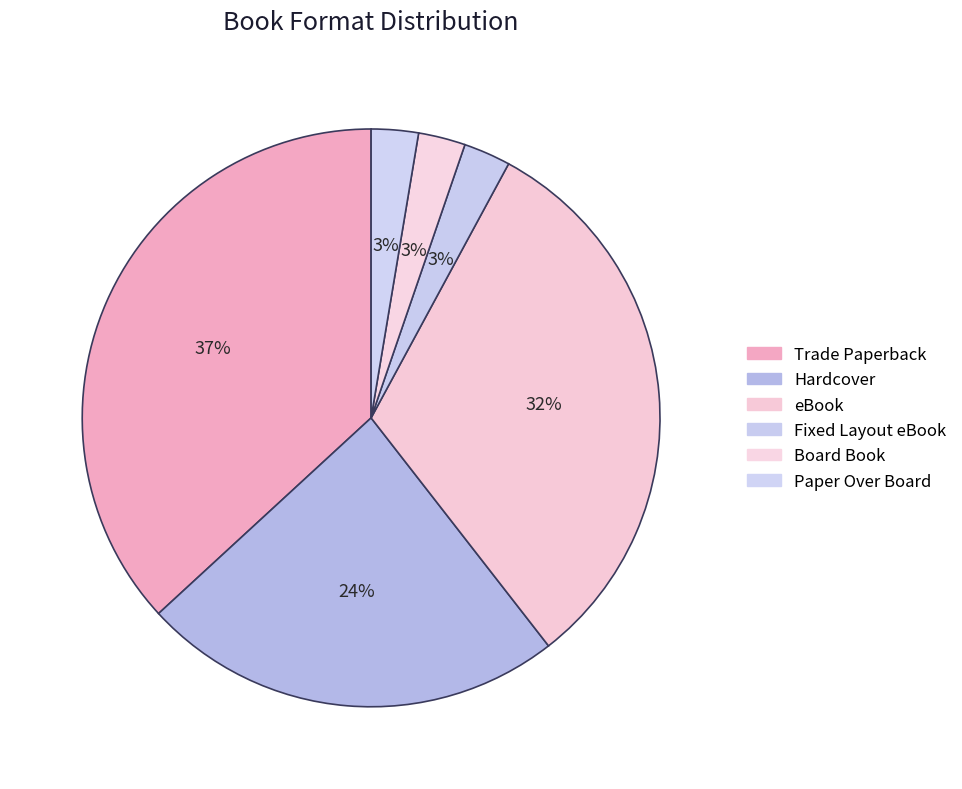

How many segments does this pie chart have?

6